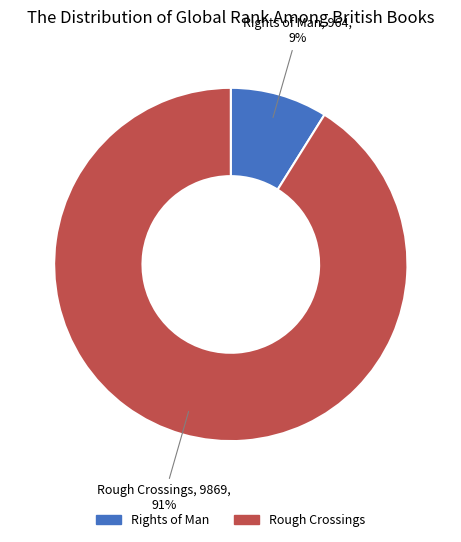

How many slices are in this pie chart?

2